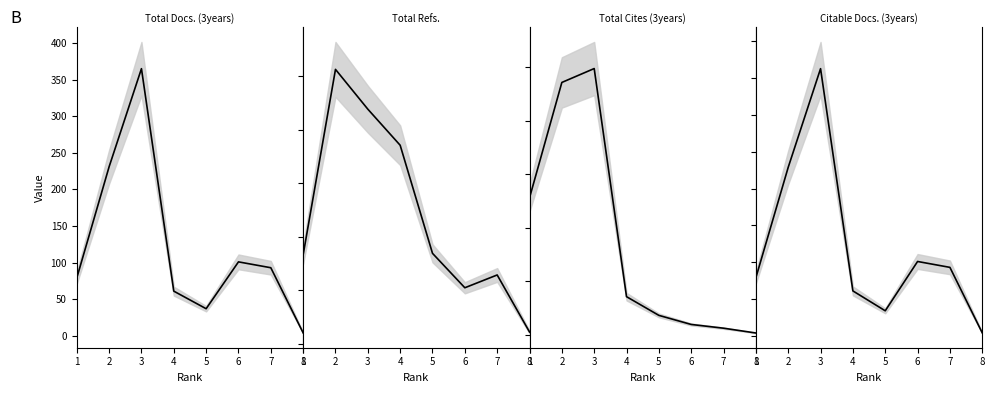

What is the smallest value displayed?

3